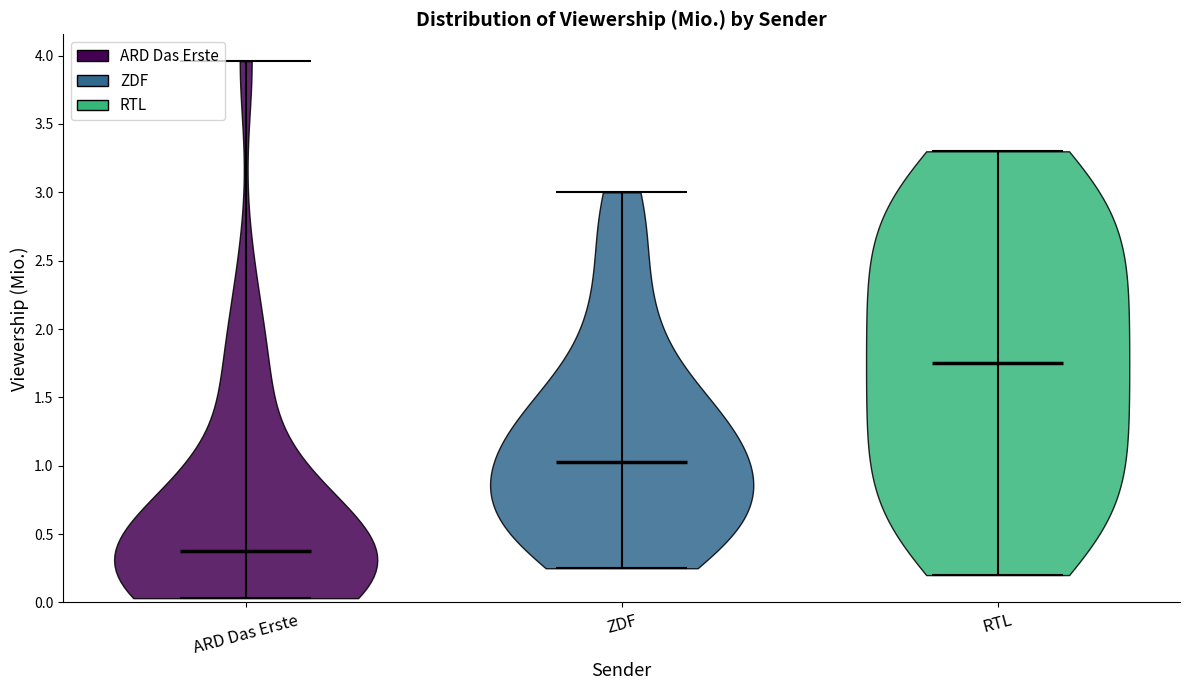

Reading left to right, read every violin against the y-axis: where its median line is, and the lowest and highest points it reaches. The values are not printed on the chart, so give them approximately, as read against the axis.

ARD Das Erste: median line 0.40, lowest point 0.05, highest point 3.95
ZDF: median line 1.05, lowest point 0.25, highest point 3.00
RTL: median line 1.75, lowest point 0.20, highest point 3.30